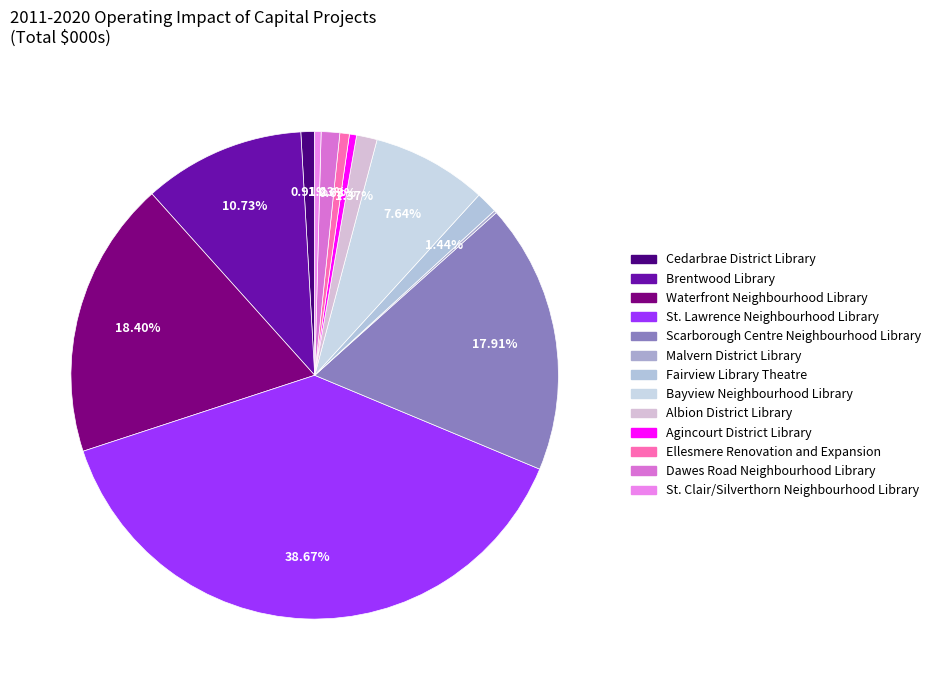

How many slices are in this pie chart?

13